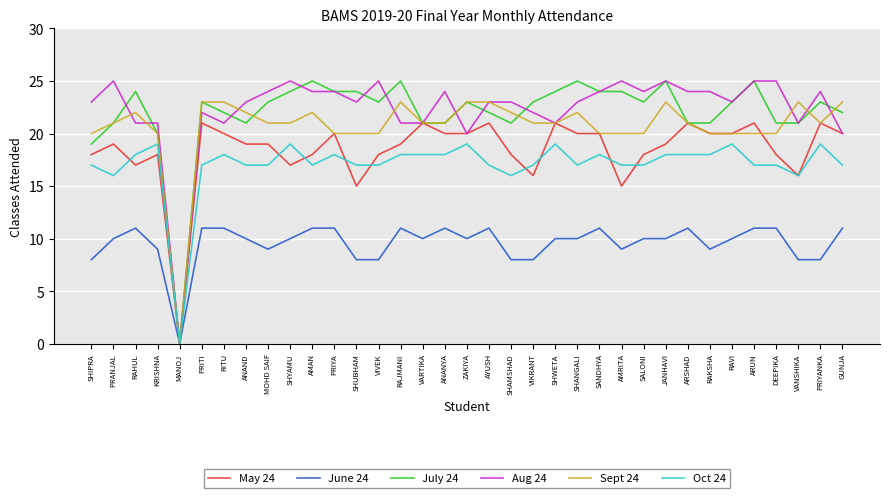

What is the difference between the highest and lowest values at JANHAVI?

15